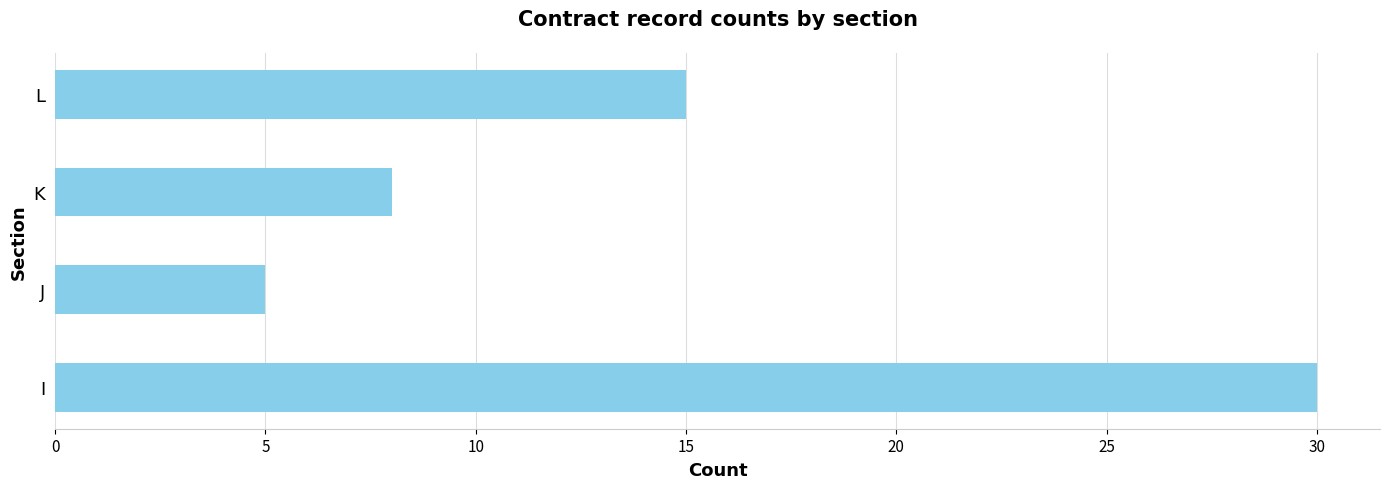

Is it true that the value at L is 15?

True